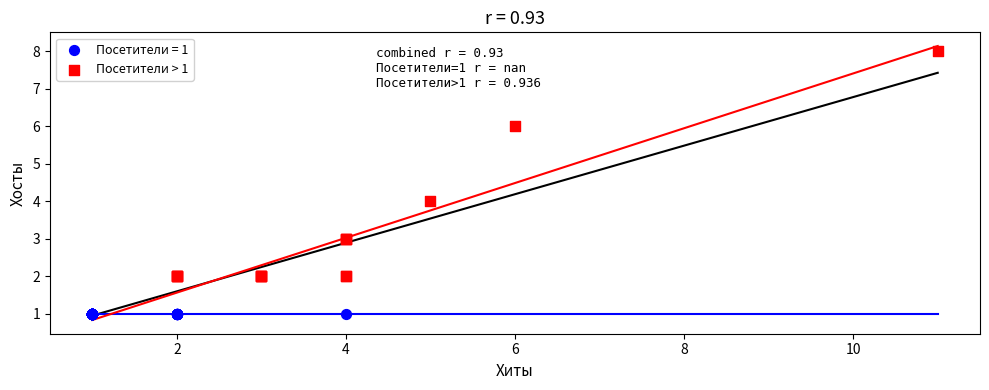

Which series contains the highest Y value?

Посетители > 1